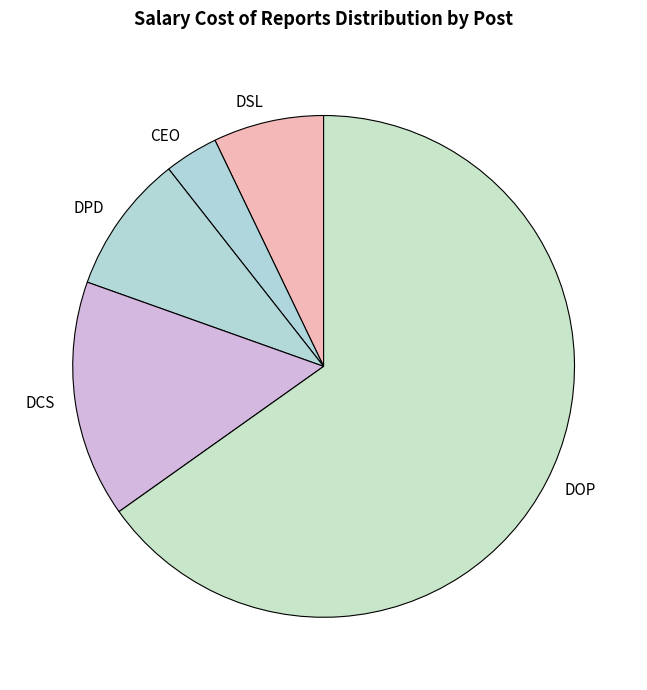

The CEO slice represents 3% of the pie. True or false?

True